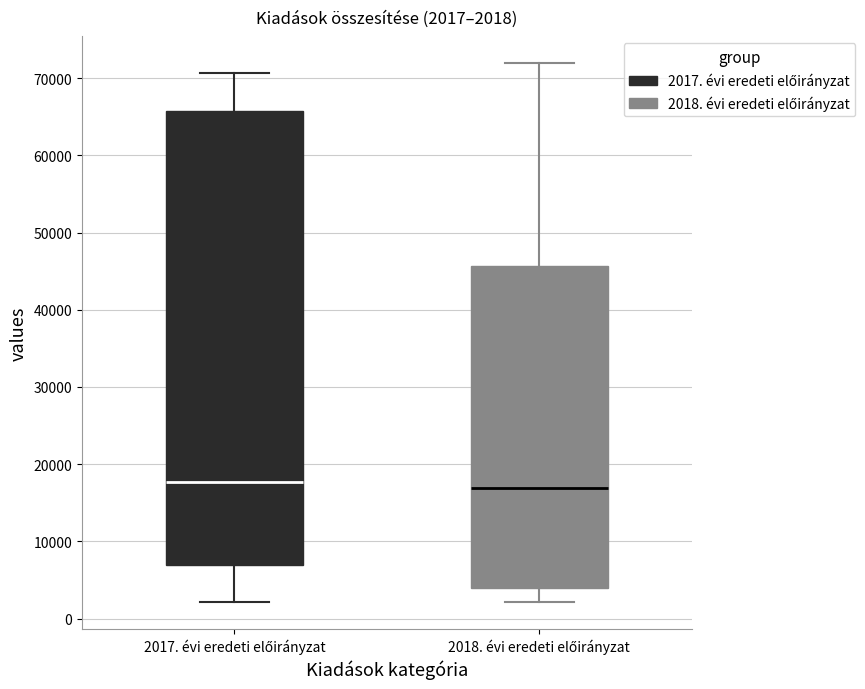

Which box is the tallest, from its lower edge to its upper edge?

2017. évi eredeti előirányzat